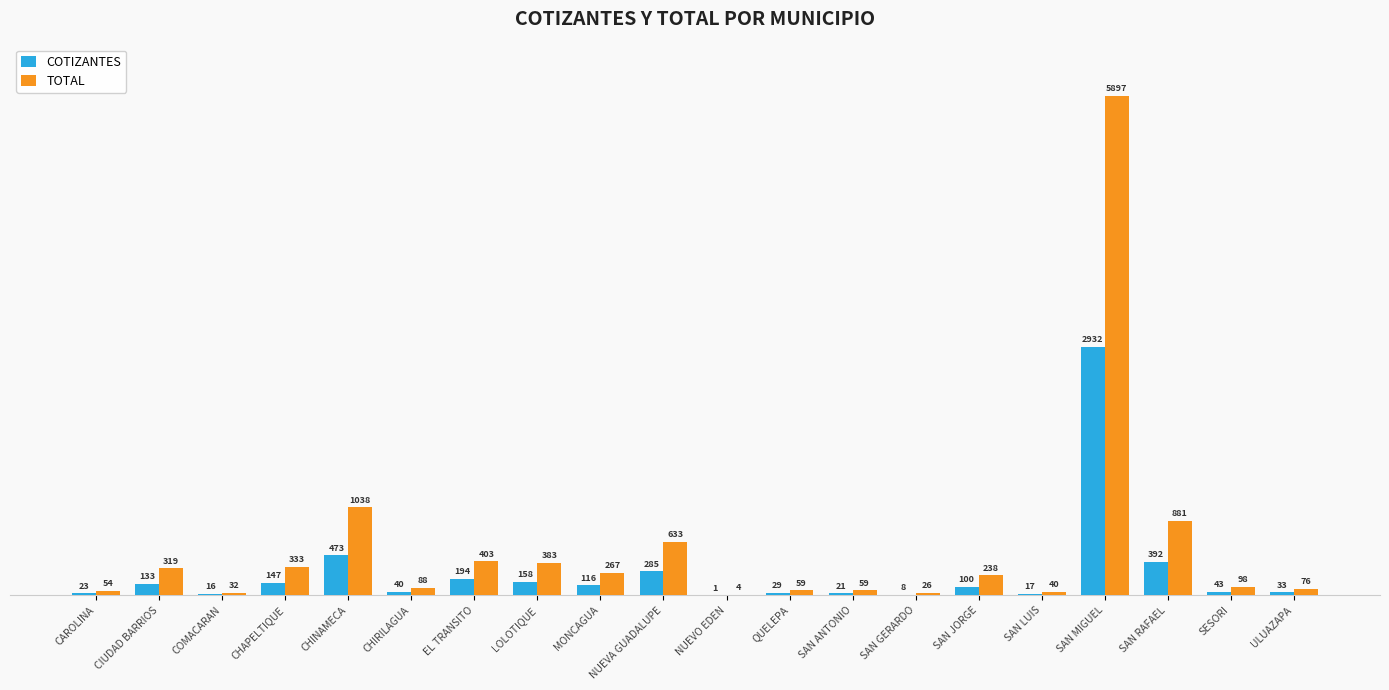

Between MONCAGUA and QUELEPA, which series saw the biggest shift?

TOTAL